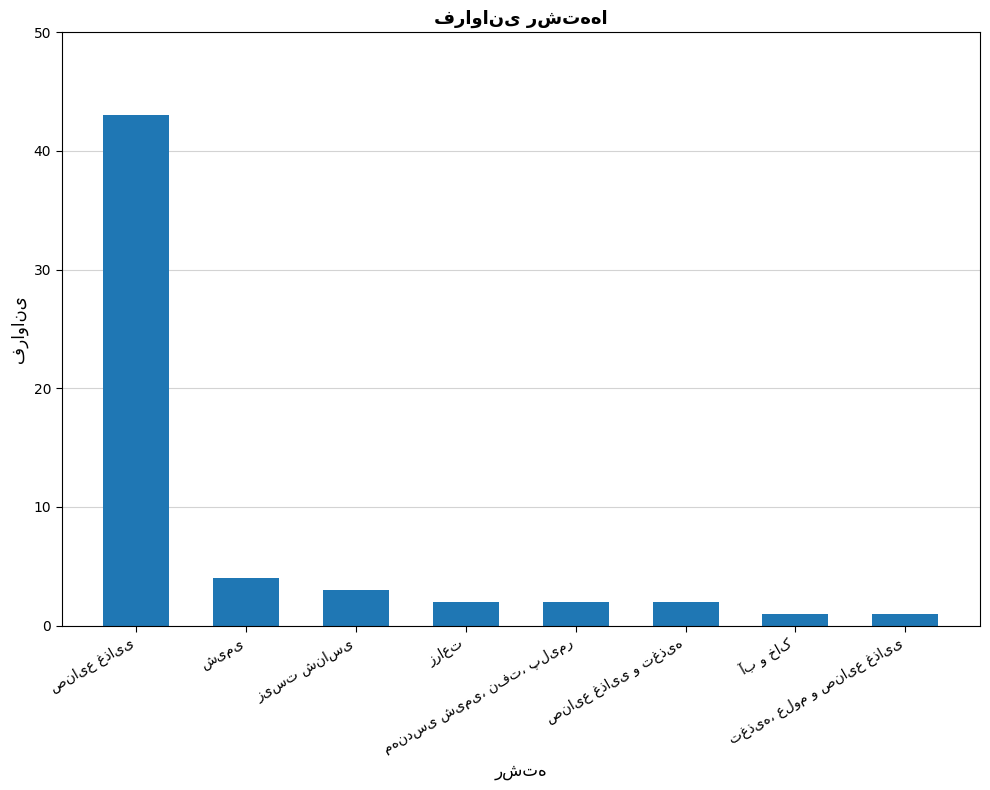

Count the number of data series in this chart.

1